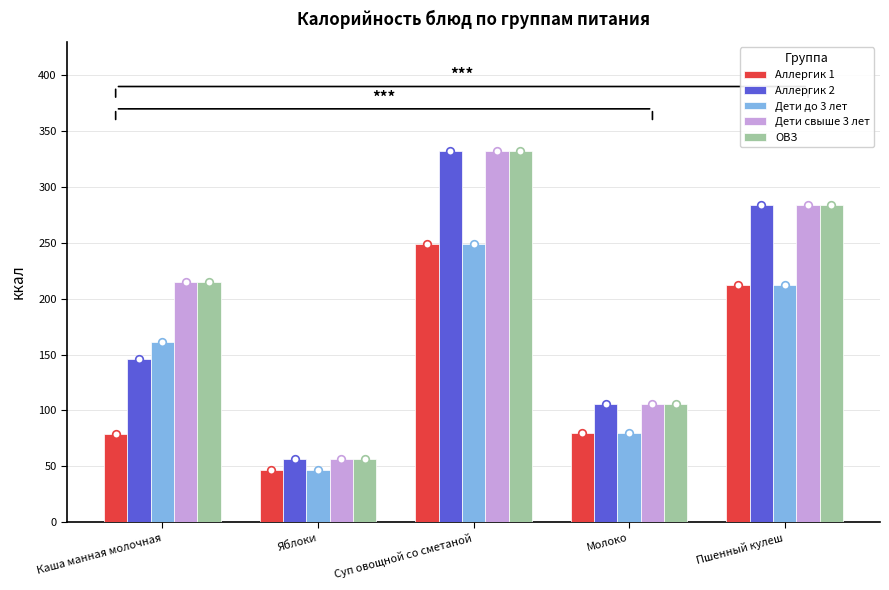

Which series has the widest spread of Y values?

Аллергик 2